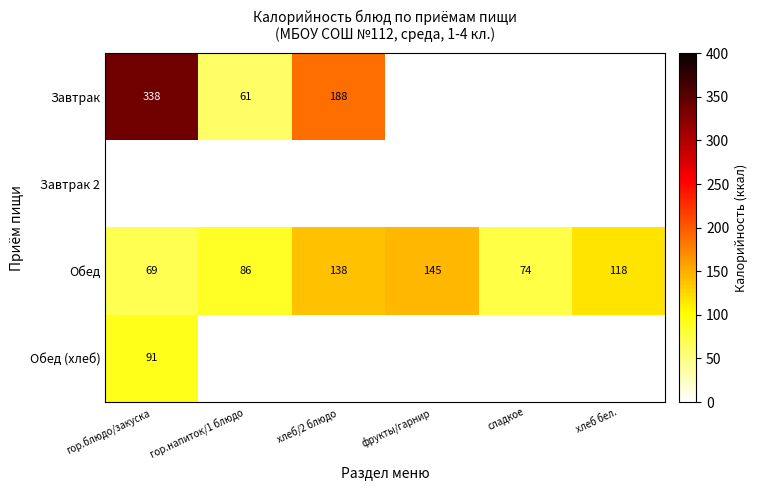

Between гор.блюдо/закуска and хлеб/2 блюдо, which is larger?

гор.блюдо/закуска